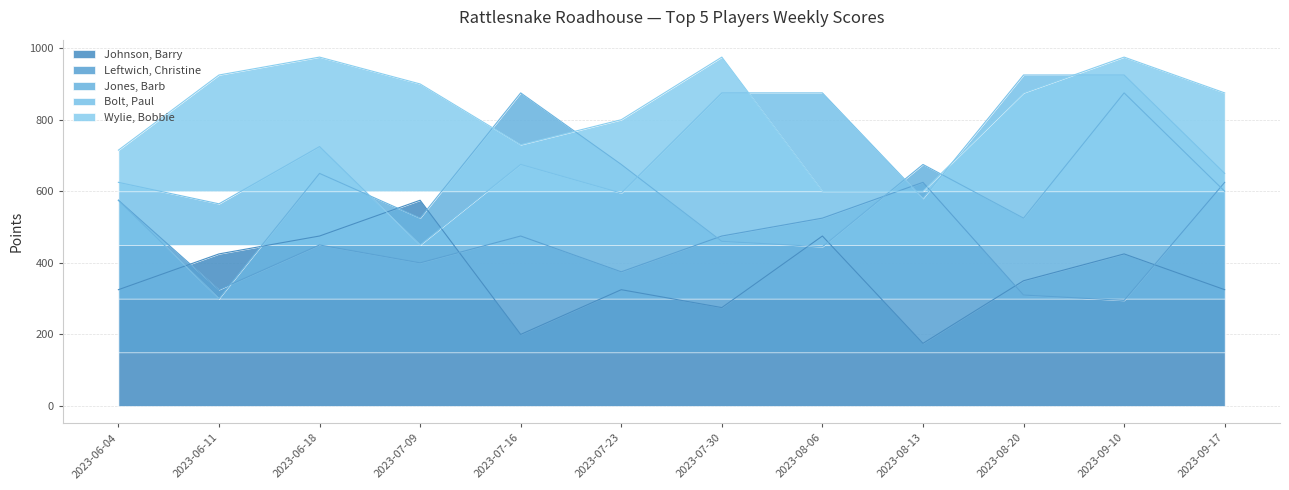

What is the difference between the maximum and minimum values in the Jones, Barb series?

575